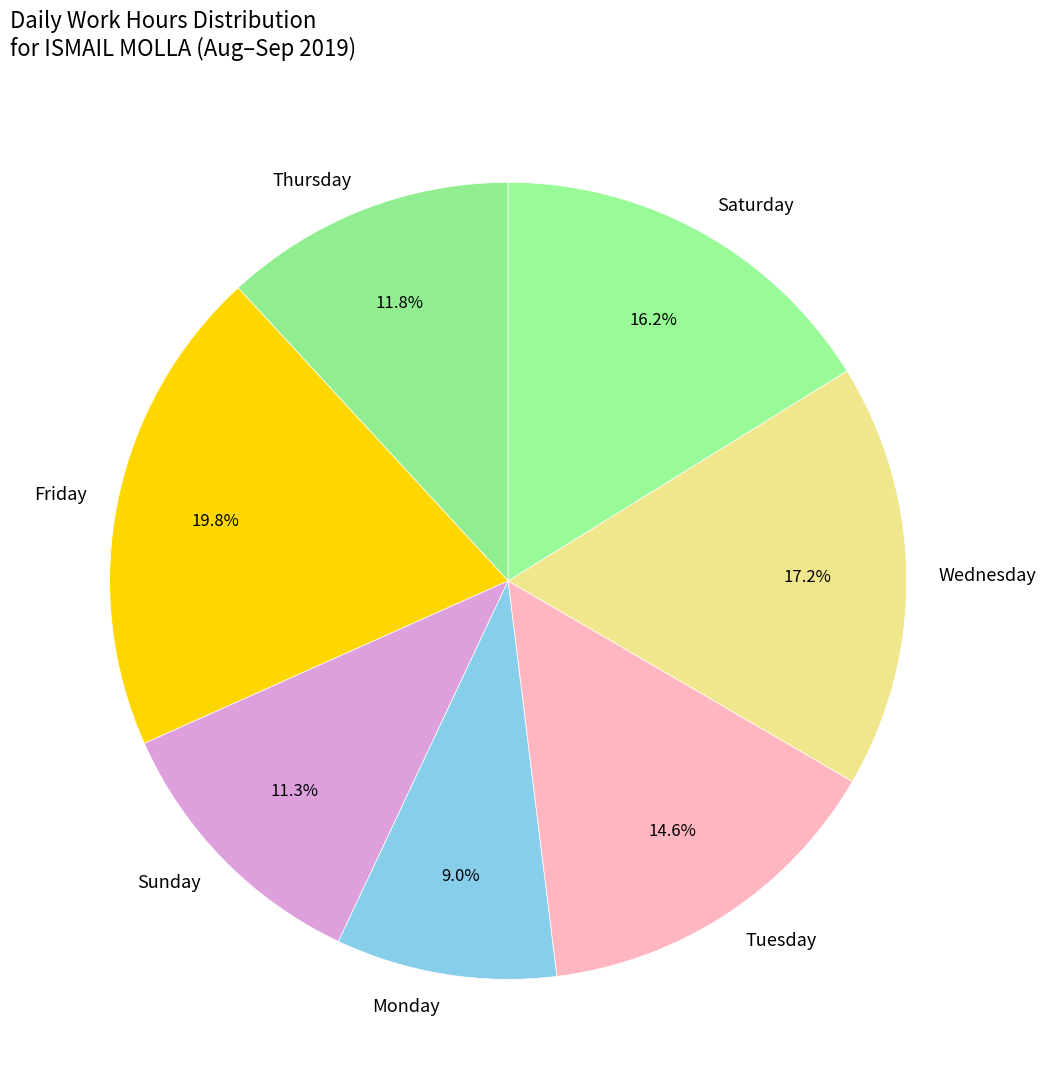

Which category has the biggest portion of the pie?

Friday